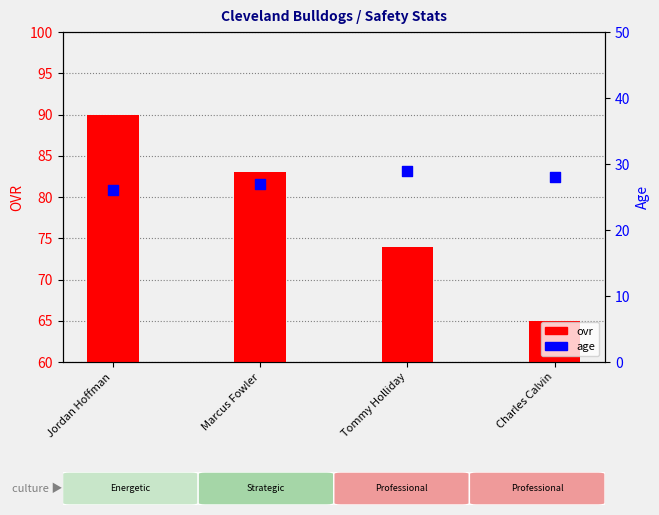

Which series reaches the minimum Y coordinate?

ovr